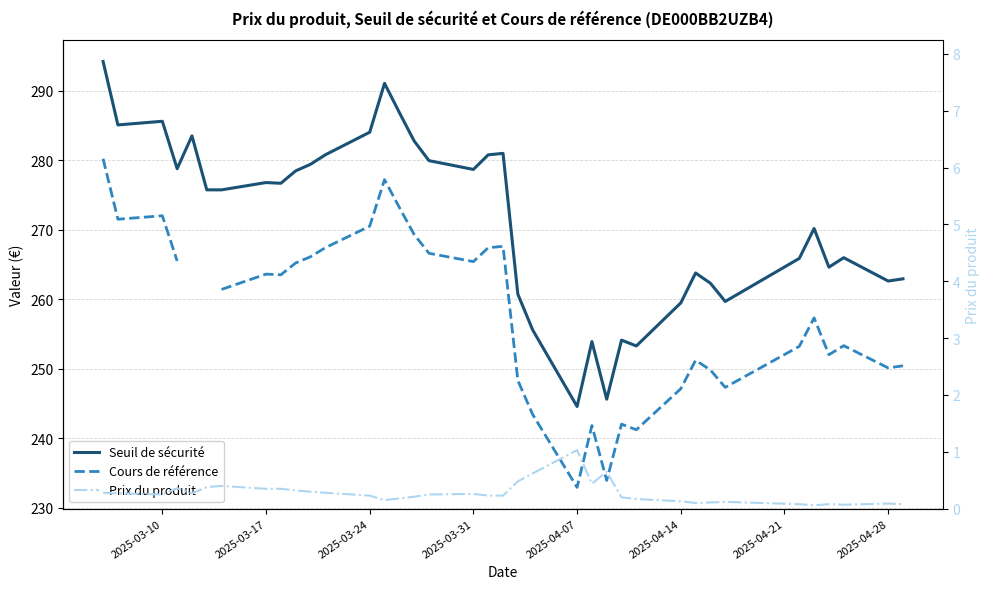

What is the difference between the maximum and minimum values in the Cours de référence series?

47.3